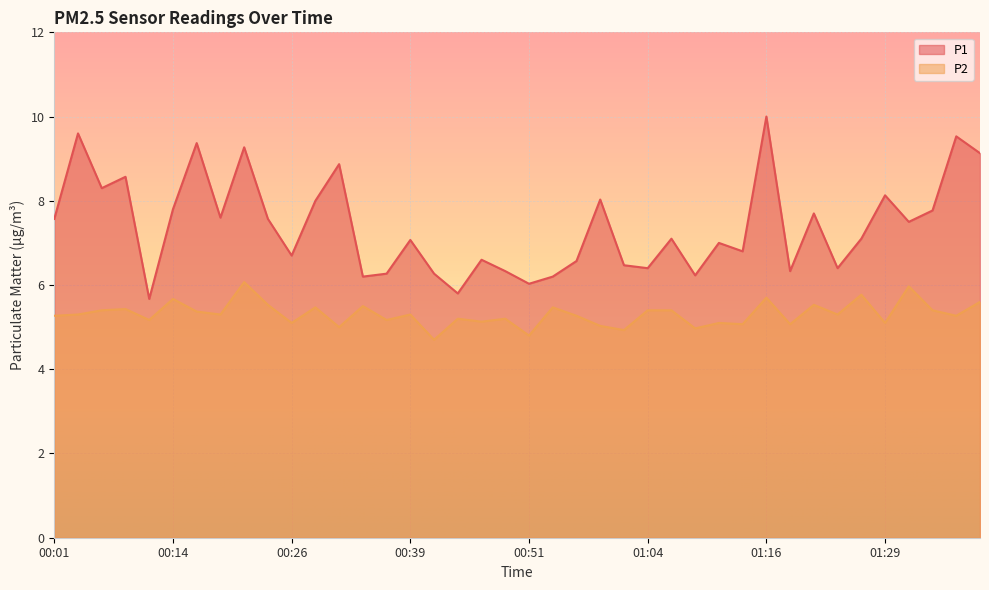

Is it true that P2 equals 7.7 at 00:26?

False